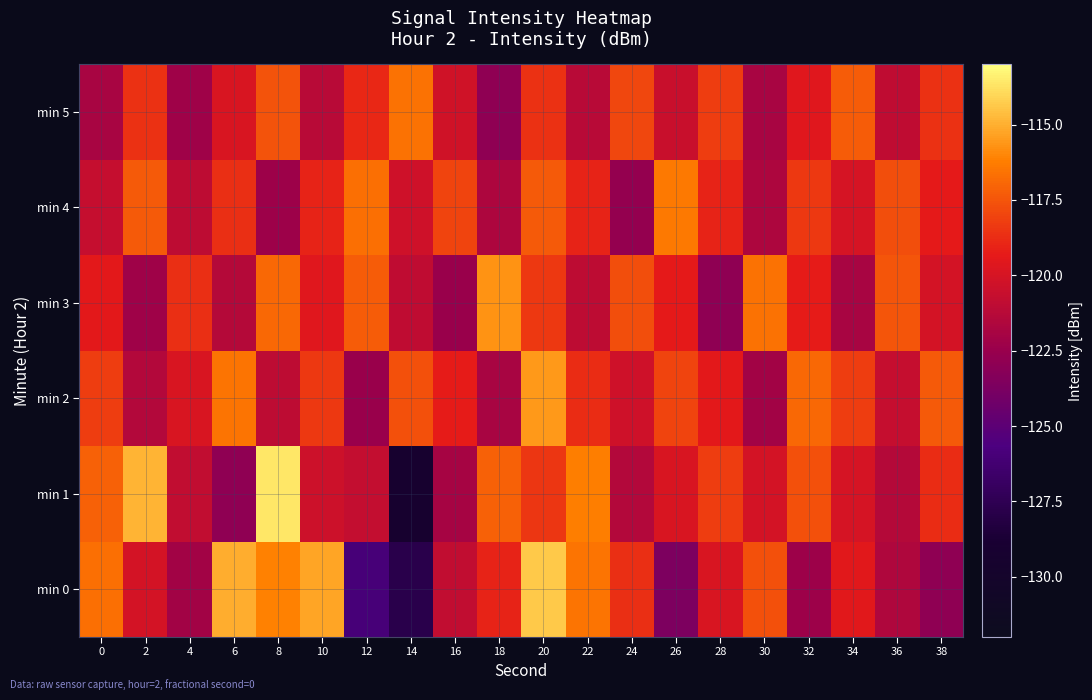

Reading left to right, list all the values displayed in this chart.

min 0: 0=-116.7	2=-120.1	4=-122.1	6=-115.0	8=-116.1	10=-115.3	12=-125.9	14=-127.8	16=-120.8	18=-119.1	20=-114.4	22=-116.5	24=-118.7	26=-123.7	28=-119.9	30=-117.6	32=-122.3	34=-119.5	36=-121.6	38=-122.9
min 1: 0=-117.1	2=-114.9	4=-120.8	6=-122.9	8=-113.6	10=-120.4	12=-120.8	14=-129.3	16=-121.9	18=-117.1	20=-118.4	22=-116.2	24=-121.5	26=-119.9	28=-118.2	30=-120.1	32=-117.7	34=-120.0	36=-121.3	38=-118.8
min 2: 0=-118.2	2=-121.5	4=-119.9	6=-116.5	8=-121.0	10=-118.3	12=-122.5	14=-117.7	16=-119.2	18=-121.9	20=-115.5	22=-118.8	24=-120.3	26=-118.0	28=-119.5	30=-122.1	32=-116.9	34=-118.2	36=-120.7	38=-117.3
min 3: 0=-119.5	2=-122.2	4=-118.7	6=-121.3	8=-116.9	10=-119.6	12=-117.2	14=-120.9	16=-122.5	18=-115.7	20=-118.3	22=-121.0	24=-117.7	26=-119.3	28=-122.9	30=-116.6	32=-119.2	34=-121.9	36=-117.5	38=-120.1
min 4: 0=-120.7	2=-117.3	4=-121.0	6=-118.7	8=-122.3	10=-119.0	12=-116.7	14=-120.3	16=-118.0	18=-121.7	20=-117.3	22=-119.0	24=-122.7	26=-116.3	28=-119.0	30=-121.7	32=-118.3	34=-120.0	36=-117.7	38=-119.3
min 5: 0=-121.9	2=-118.6	4=-122.2	6=-119.9	8=-117.6	10=-121.2	12=-118.9	14=-116.6	16=-120.2	18=-122.9	20=-118.6	22=-121.2	24=-117.9	26=-120.6	28=-118.2	30=-121.9	32=-119.6	34=-117.2	36=-120.9	38=-118.6